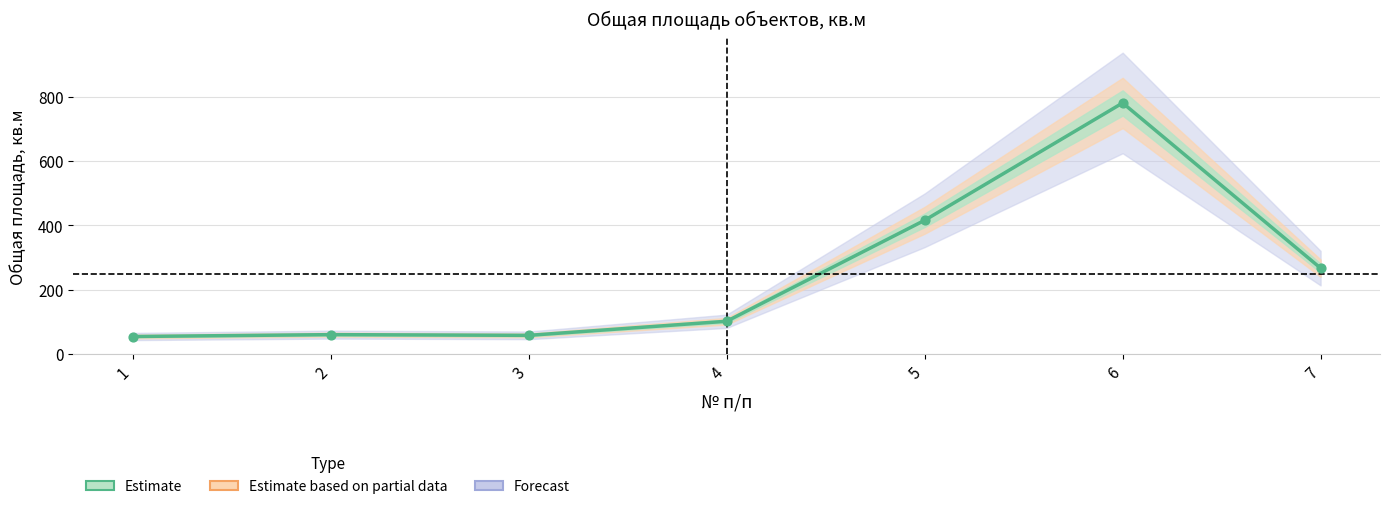

Between 7 and 5, which is larger?

5